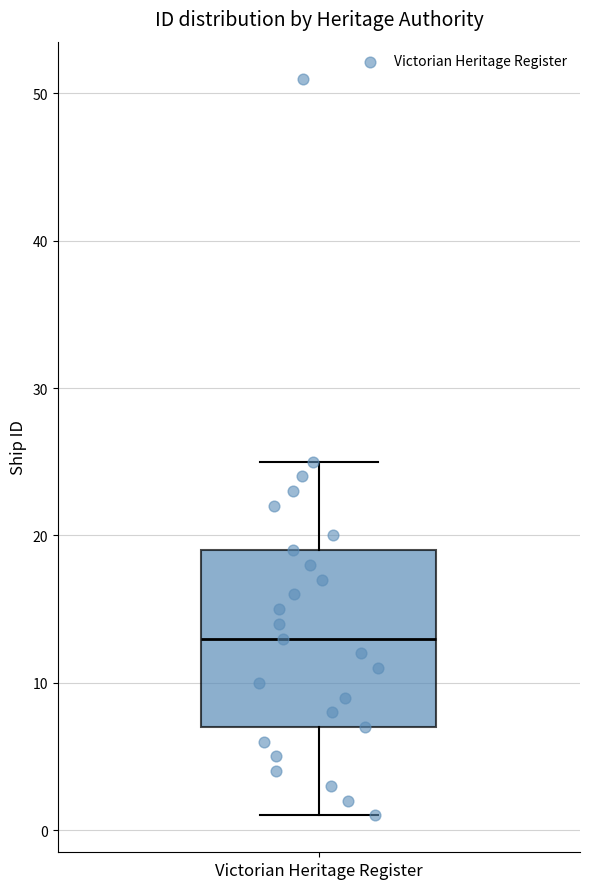

Where does the upper whisker of the box for Victorian Heritage Register end on the y-axis? The values are not printed on the chart, so give them approximately, as read against the axis.

25